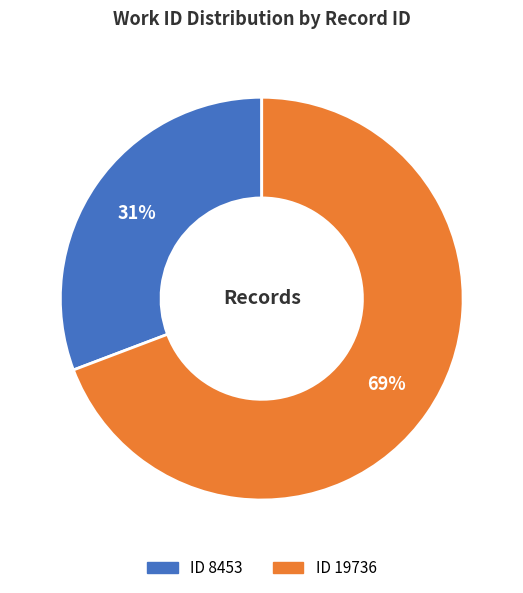

Is there a majority slice in this chart?

Yes